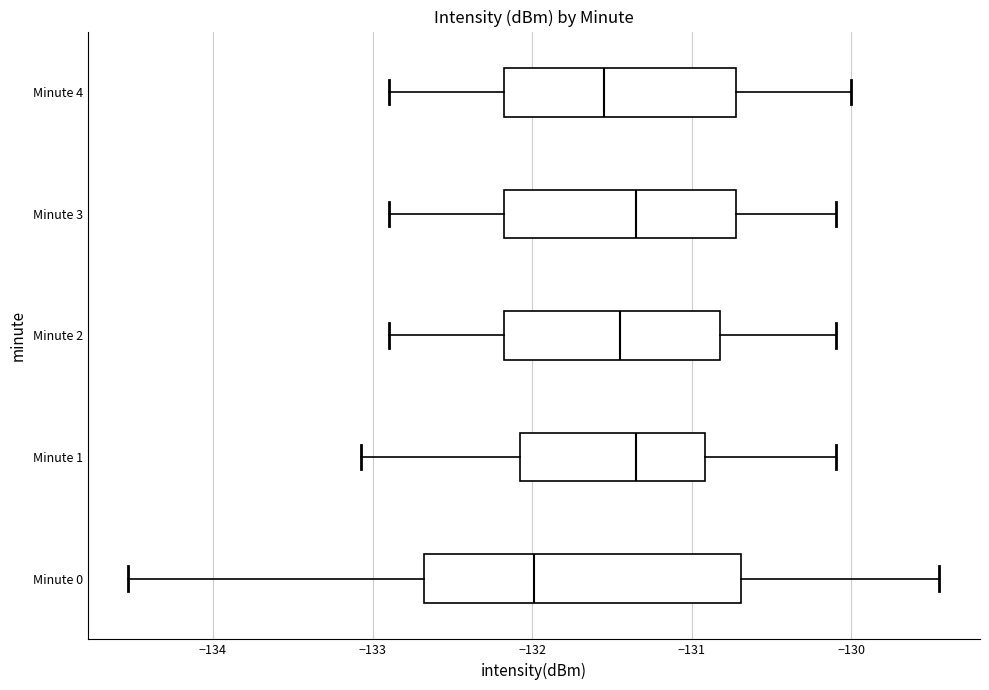

Reading bottom to top, read every box against the x-axis: the position of its median line, the range the box covers, and the ends of its whiskers. The values are not printed on the chart, so give them approximately, as read against the axis.

Minute 0: median -132.0, box -132.7 to -130.7, whiskers -134.5 to -129.4
Minute 1: median -131.3, box -132.1 to -130.9, whiskers -133.1 to -130.1
Minute 2: median -131.4, box -132.2 to -130.8, whiskers -132.9 to -130.1
Minute 3: median -131.3, box -132.2 to -130.7, whiskers -132.9 to -130.1
Minute 4: median -131.5, box -132.2 to -130.7, whiskers -132.9 to -130.0